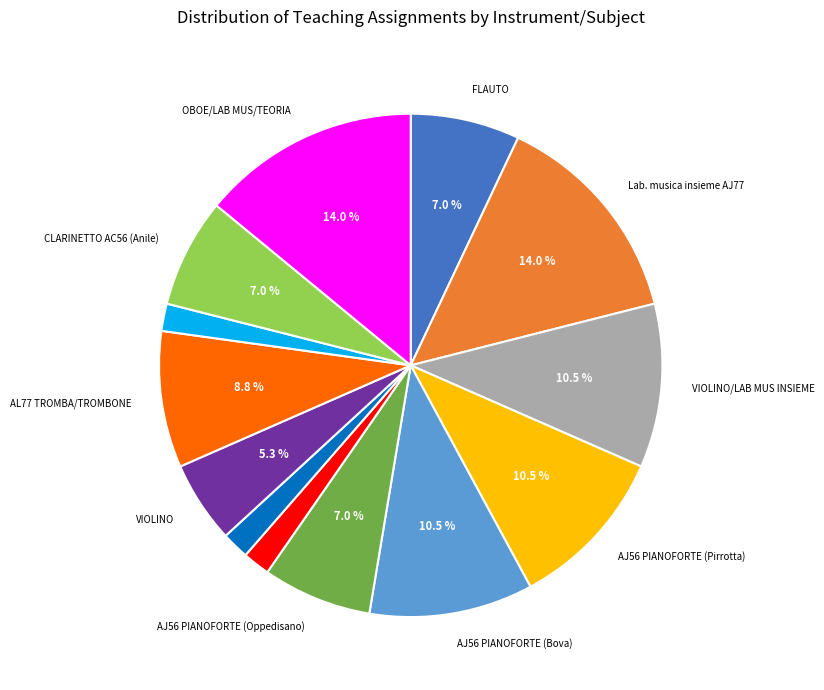

Does any single category account for the majority?

No